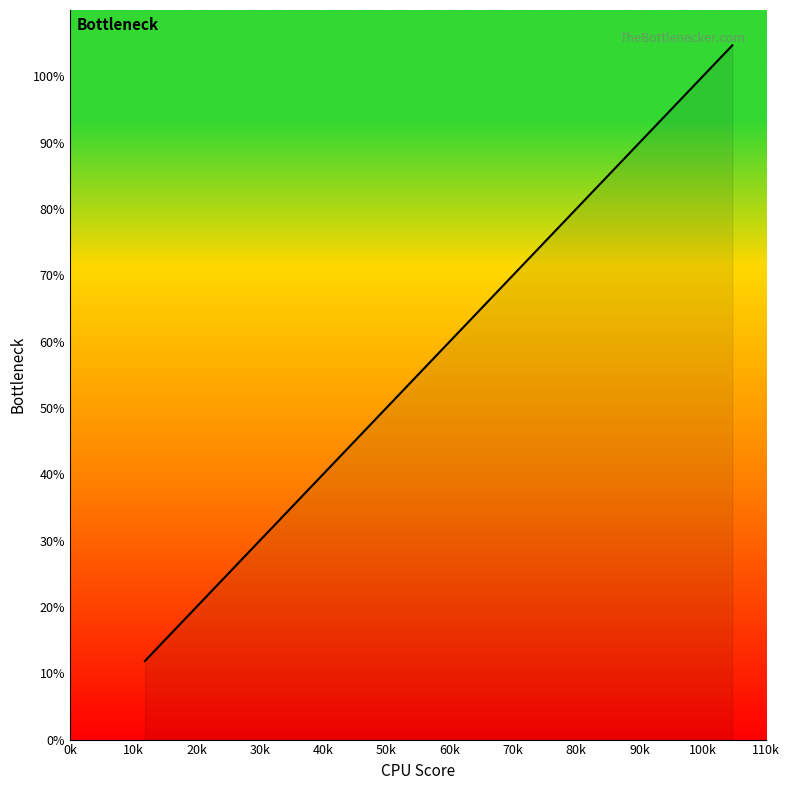

What is the greatest value displayed?

104.7